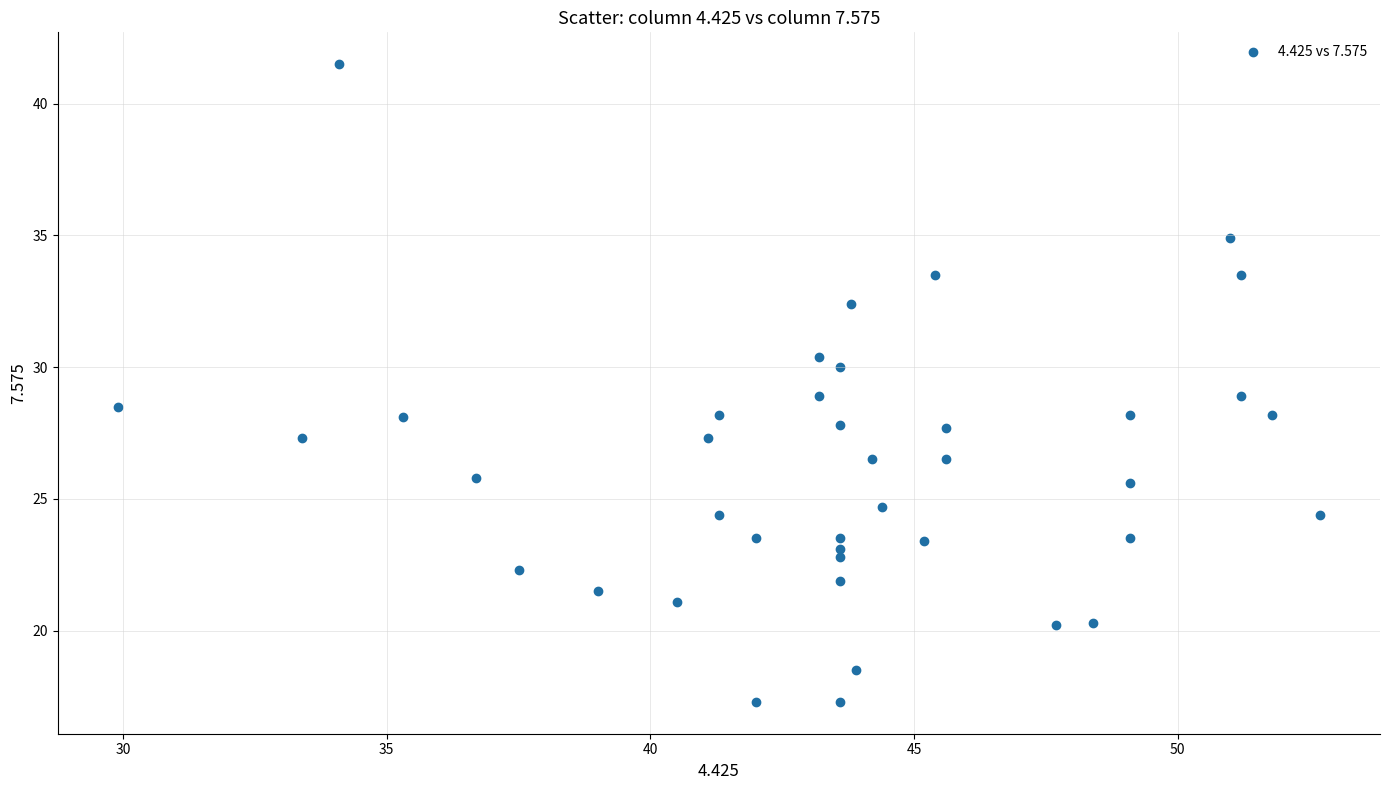

What is the range of X values (max minus min)?

22.8